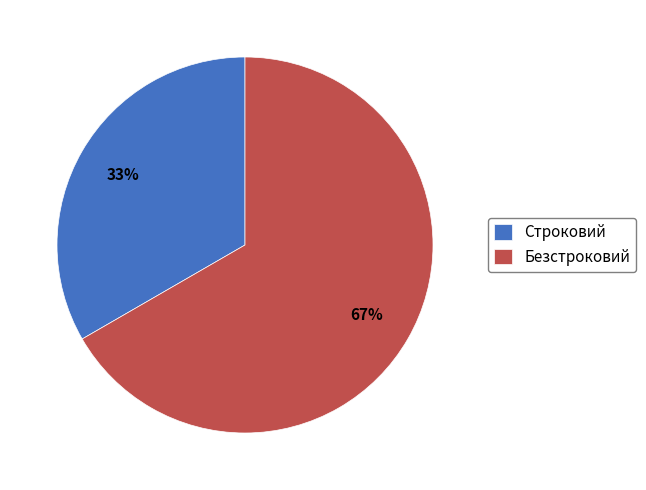

True or false: Безстроковий accounts for 67% of the total.

True